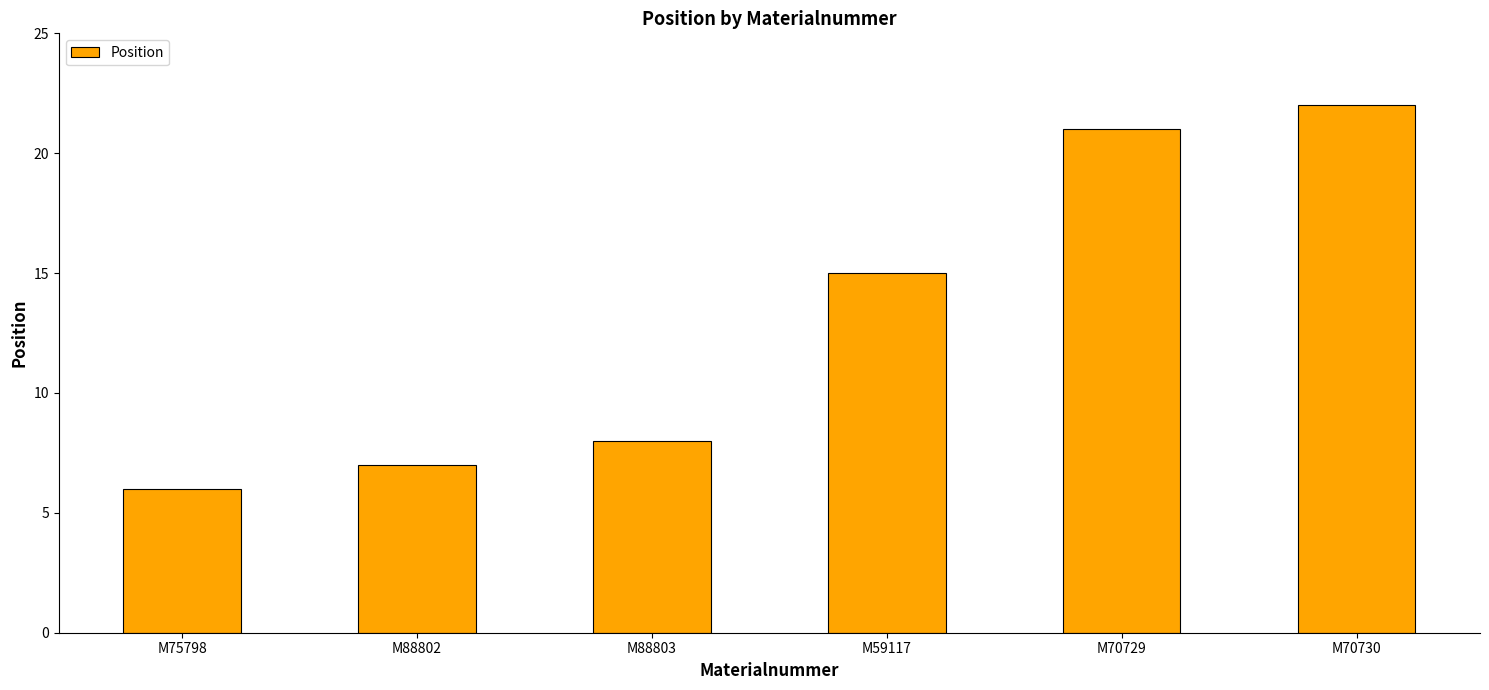

At which category does the chart reach its peak across all series?

M70730